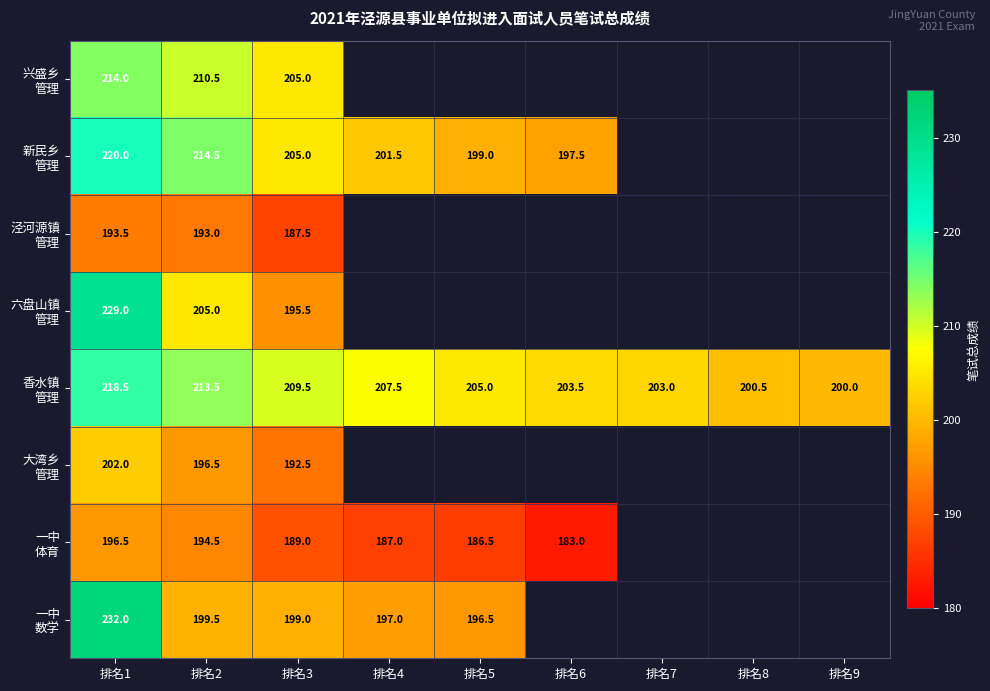

What is the total value across all series at 排名2?

1627.0